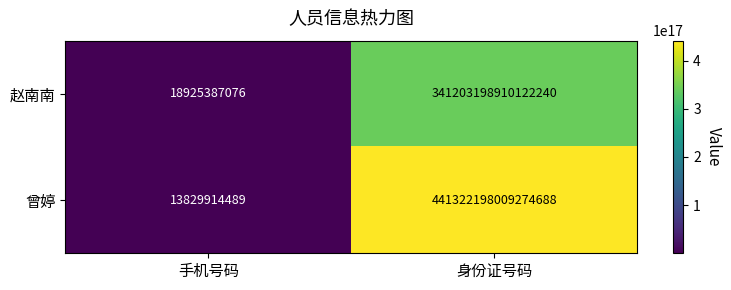

At which label is 赵南南 closest to 170601608917754656?

手机号码